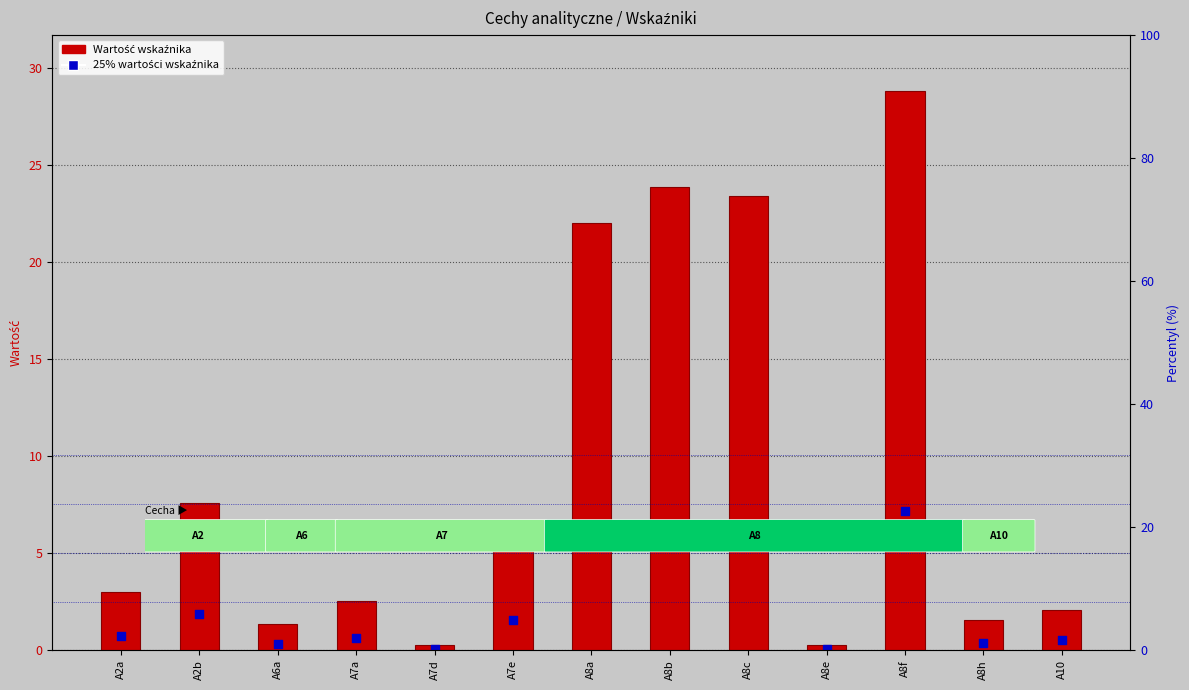

At which category is the sum across all series the highest?

A8f